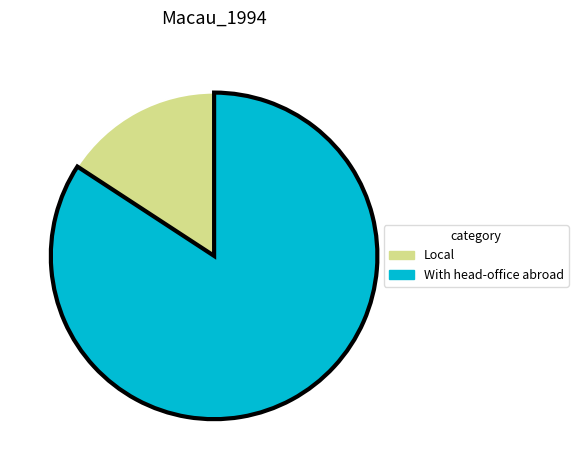

Which has a higher value, Local or With head-office abroad?

With head-office abroad